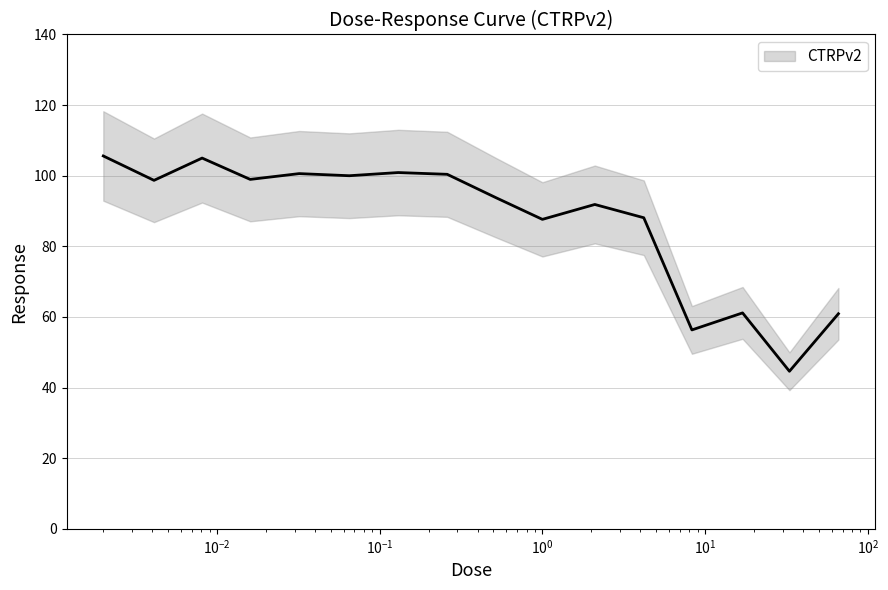

What is the smallest value displayed?

44.6